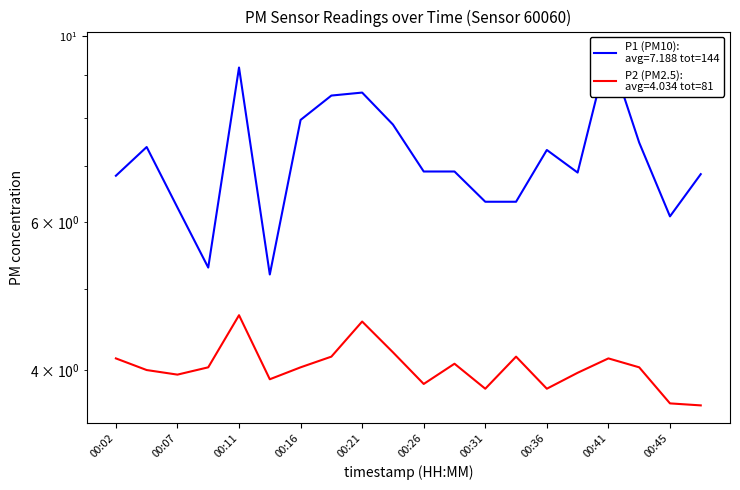

Which has a higher value, 00:45 or 00:48?

00:48